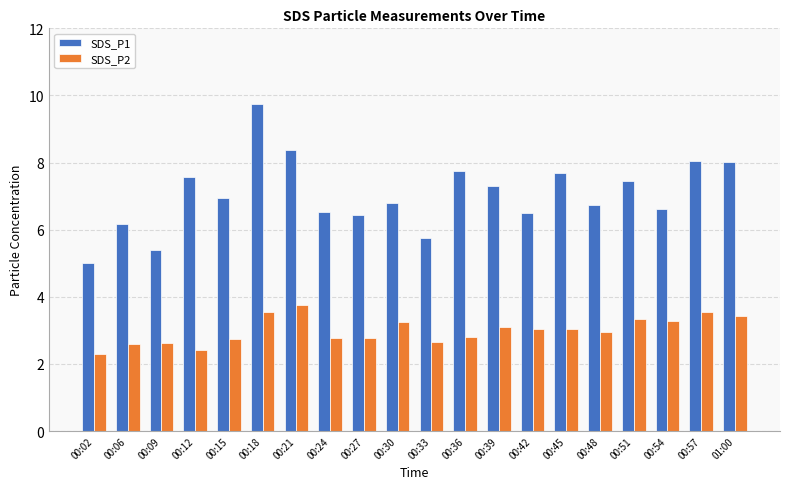

What is the sum of the SDS_P1 values at 00:24 and 00:39?

13.8